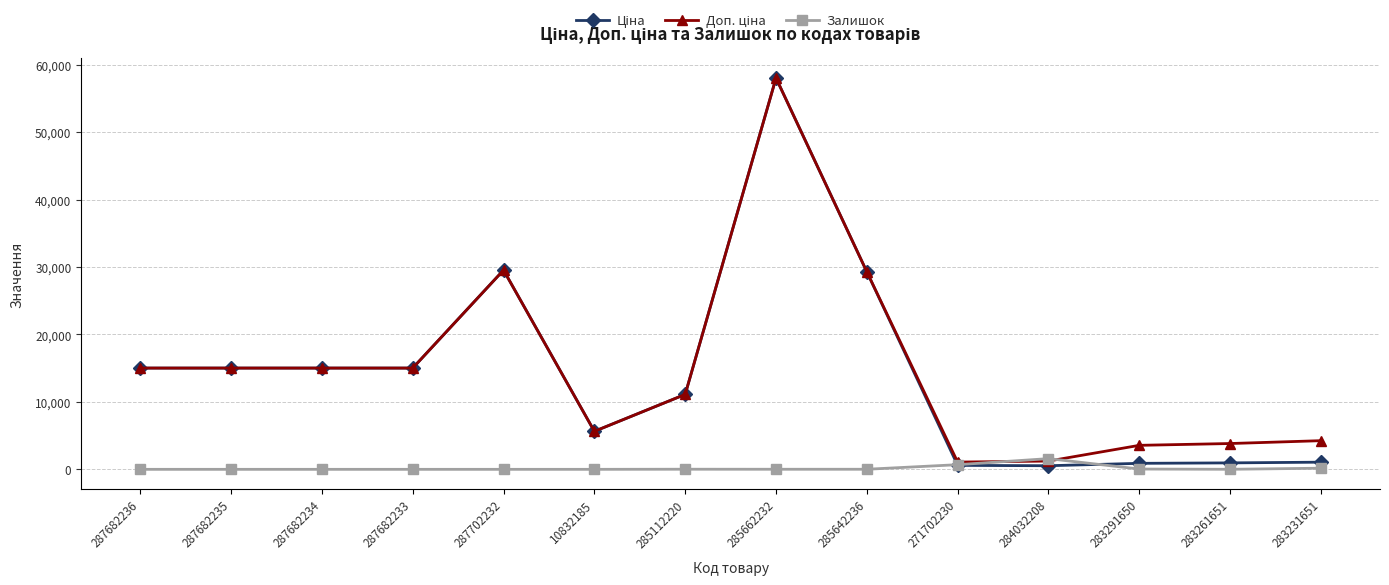

At which category is the sum across all series the highest?

285662232